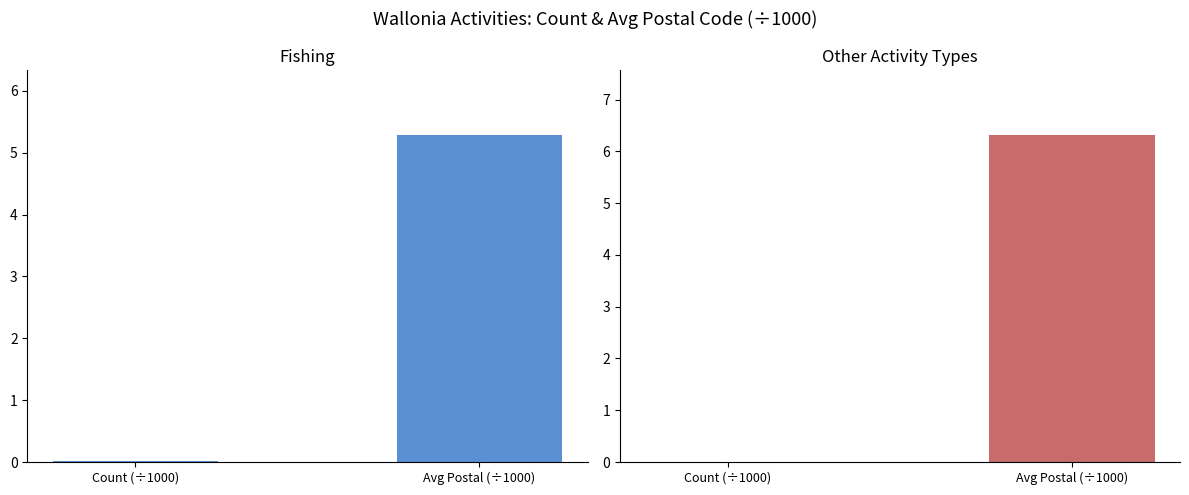

Does the chart contain stacked bars?

No